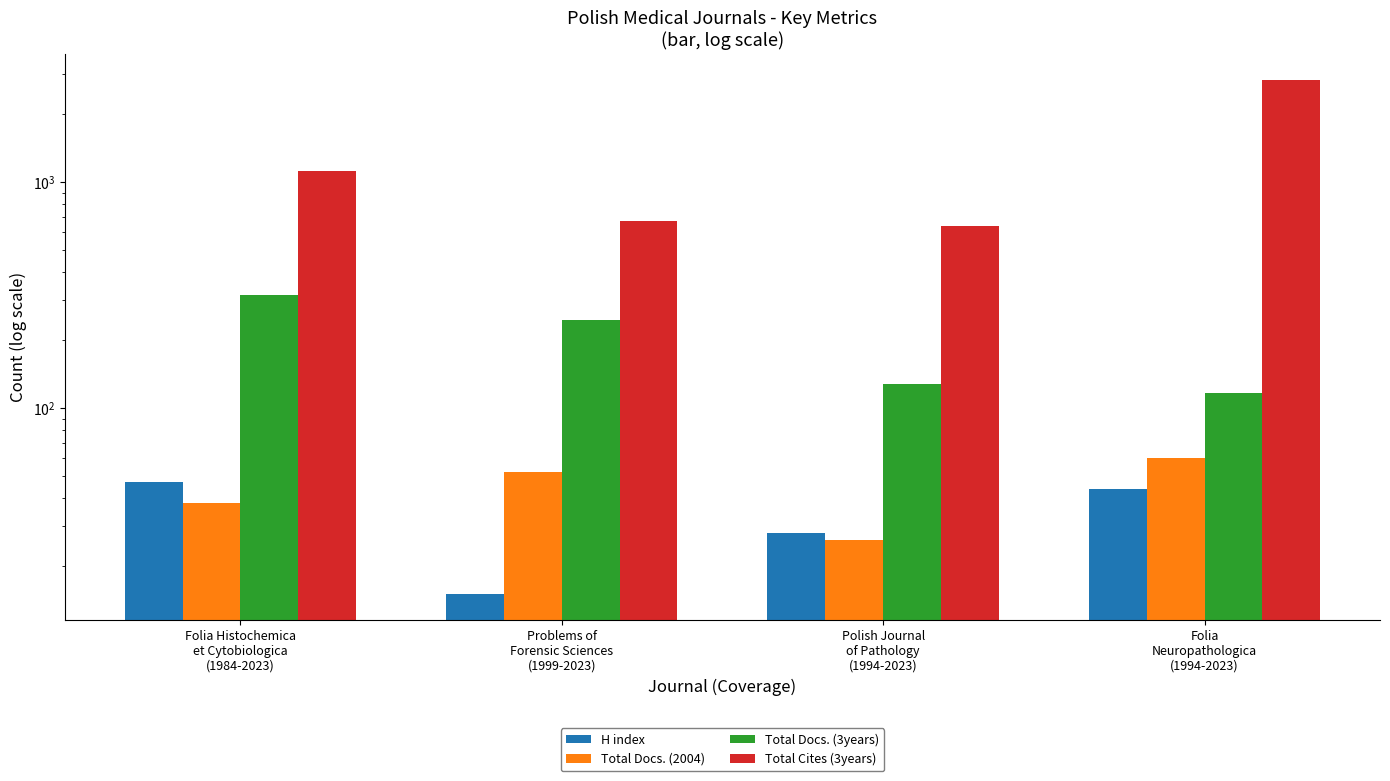

Is it true that Total Cites (3years) equals 1549 at Folia
Neuropathologica
(1994-2023)?

False